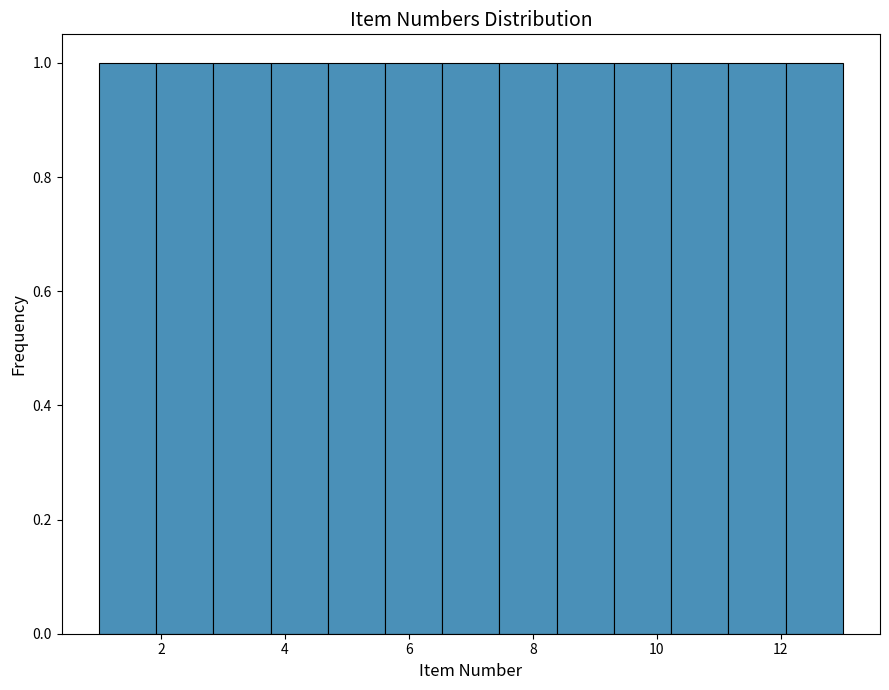

Reading left to right, transcribe this chart: for each bar, give the range it covers on the x-axis and its height. Neither the bar edges nor the heights are printed on the chart, so give them approximately, as read against the axes.

1.0 to 2.0: 1
2.0 to 2.8: 1
2.8 to 3.8: 1
3.8 to 4.6: 1
4.6 to 5.6: 1
5.6 to 6.6: 1
6.6 to 7.4: 1
7.4 to 8.4: 1
8.4 to 9.4: 1
9.4 to 10.2: 1
10.2 to 11.2: 1
11.2 to 12.0: 1
12.0 to 13.0: 1